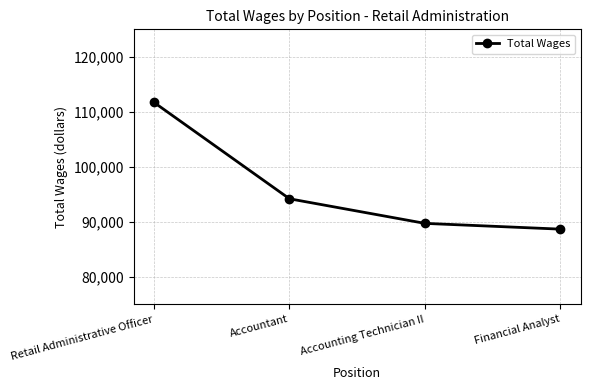

What position from the left is Retail Administrative Officer?

1